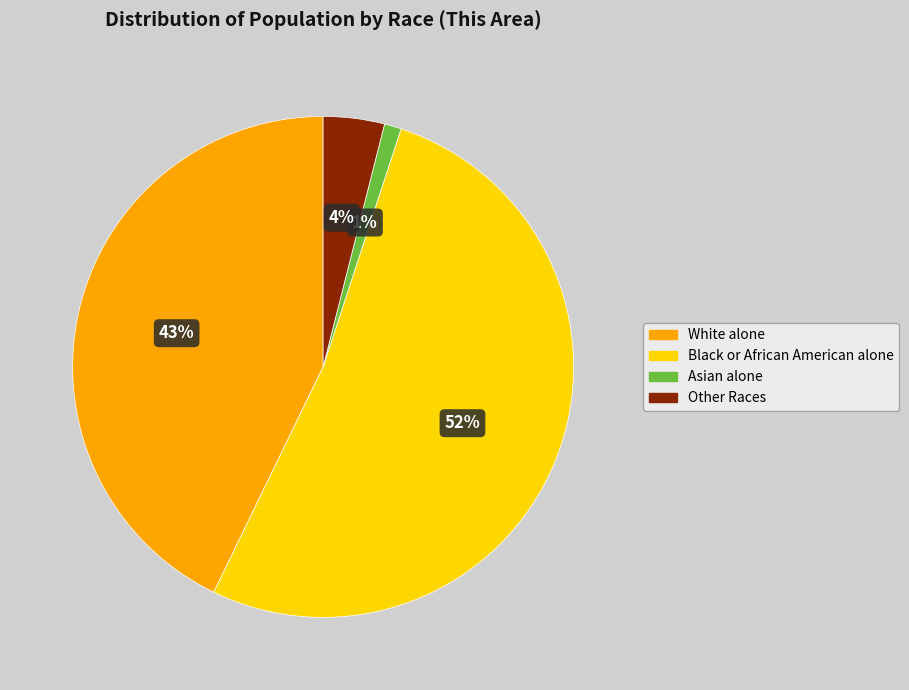

Is there a majority slice in this chart?

Yes